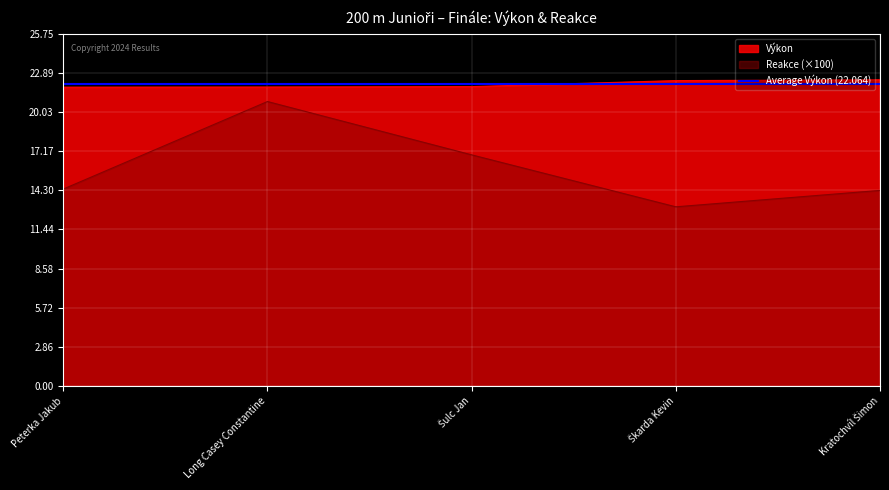

How many lines are shown in the chart?

2